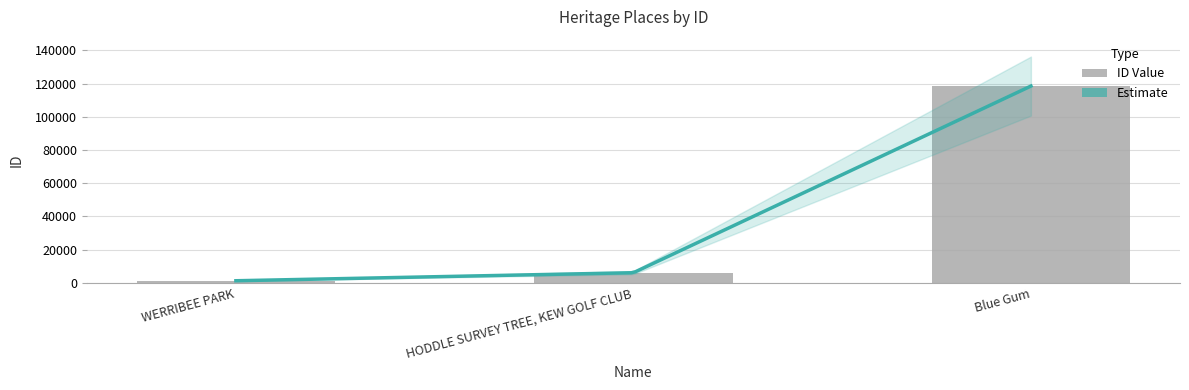

How many values are below 6049?

1